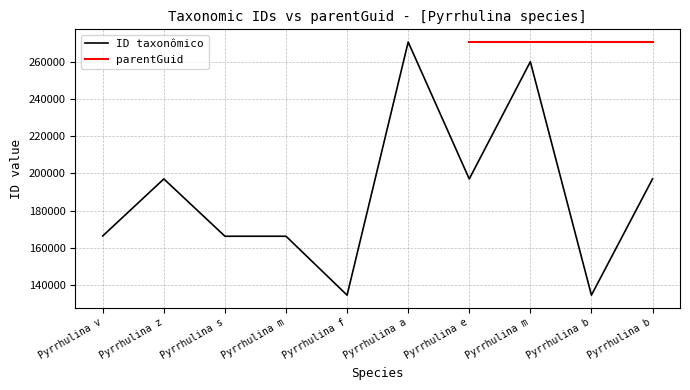

The value at Pyrrhulina m is 399604. True or false?

False